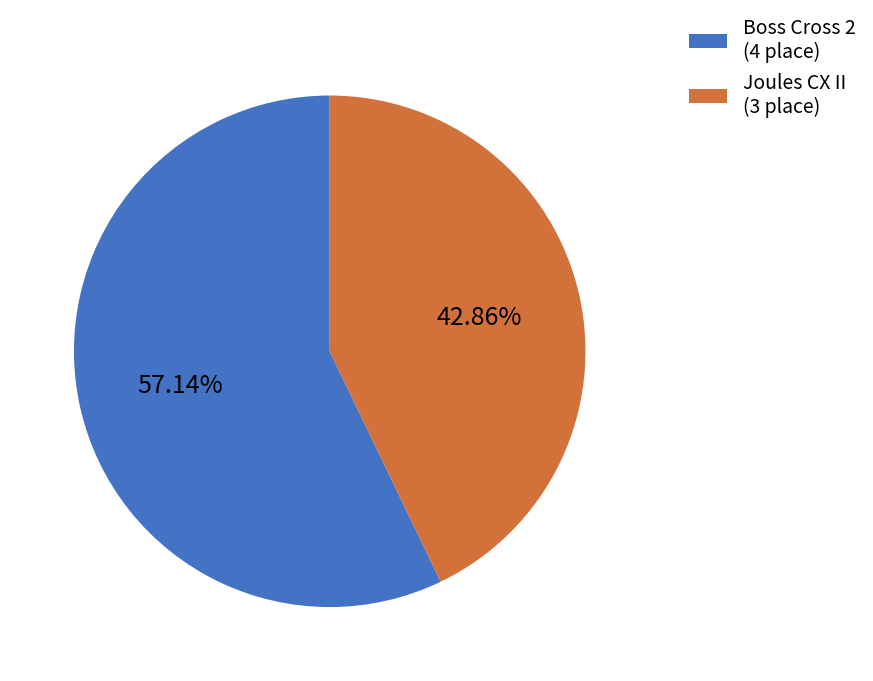

To the nearest percent, what percentage of the pie is Joules CX II?

43%